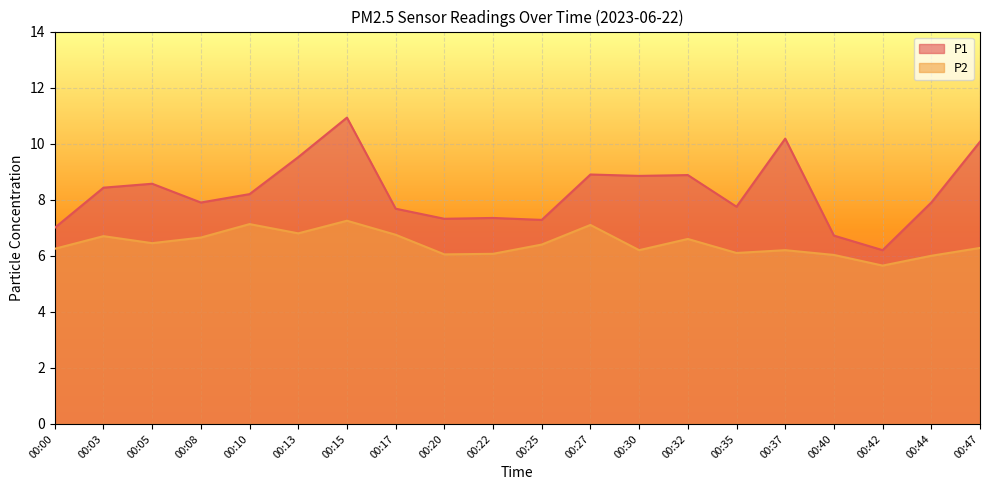

At which label does P2 first exceed 6?

00:00